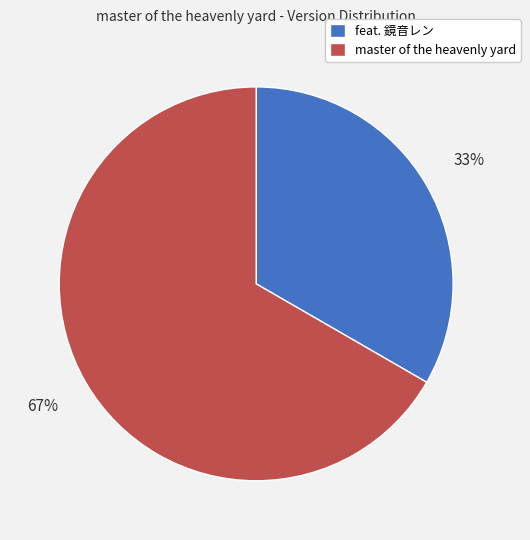

What is the smallest slice in the pie chart?

feat. 鏡音レン